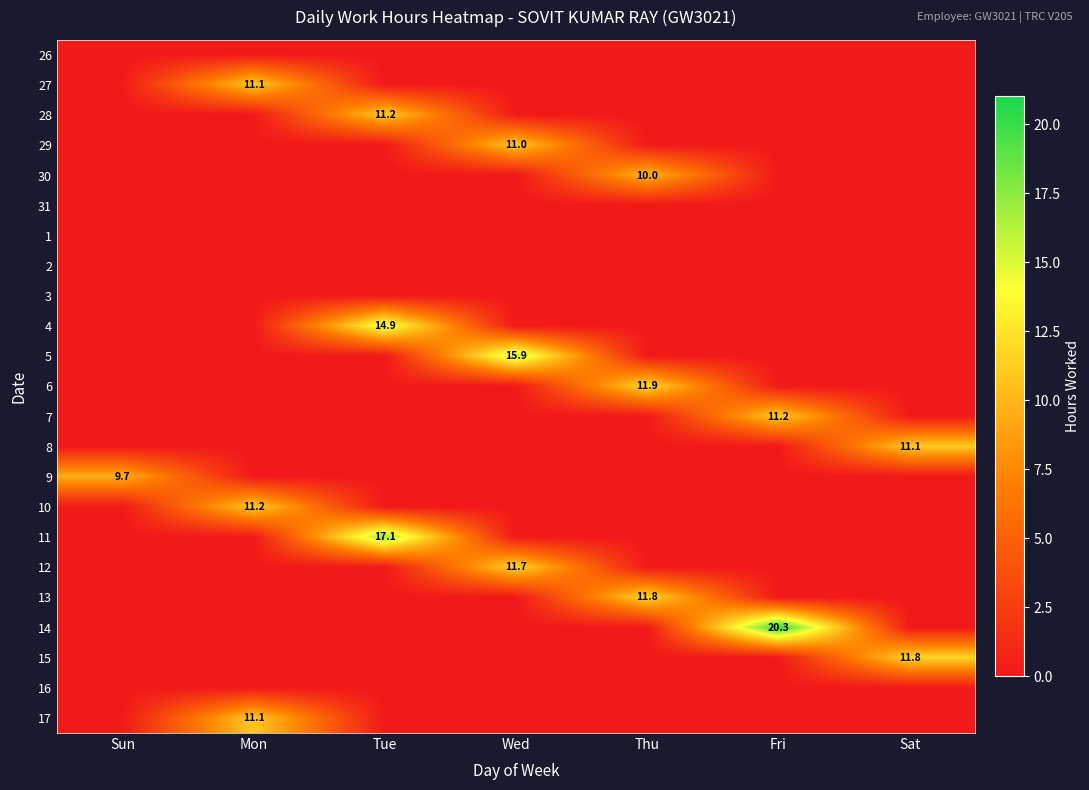

What is the difference between the maximum and minimum values in the 17 series?

11.1